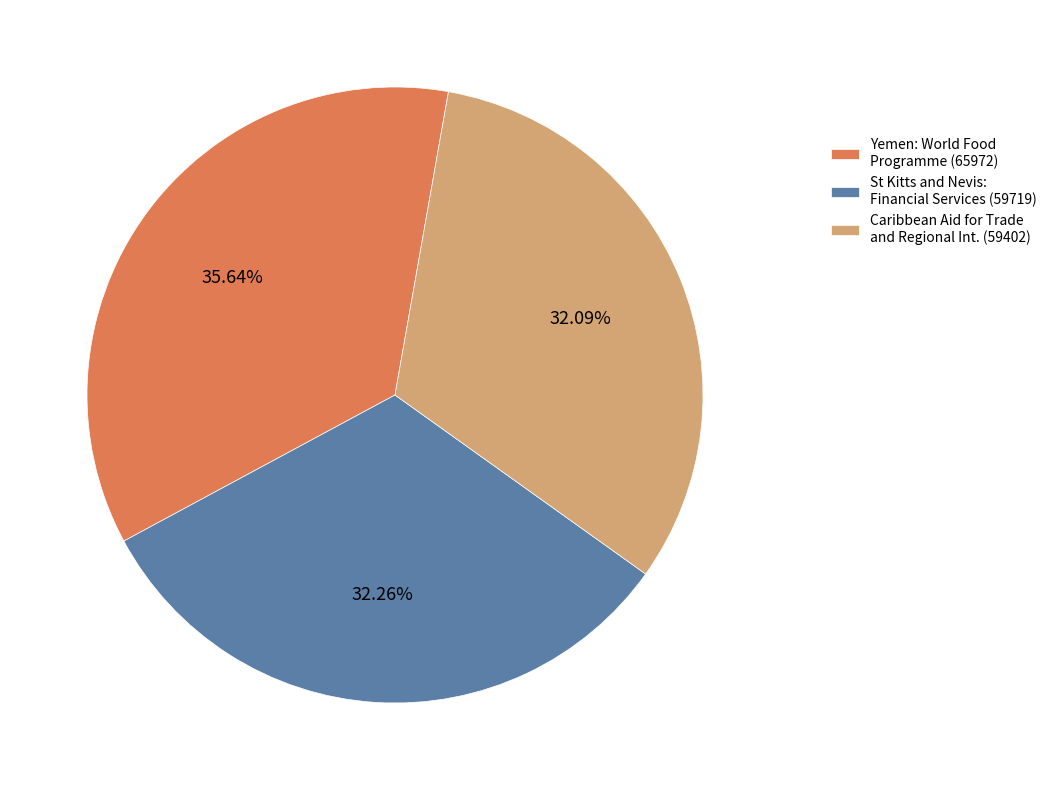

True or false: St Kitts and Nevis: Financial Services (59719) accounts for 32% of the total.

True